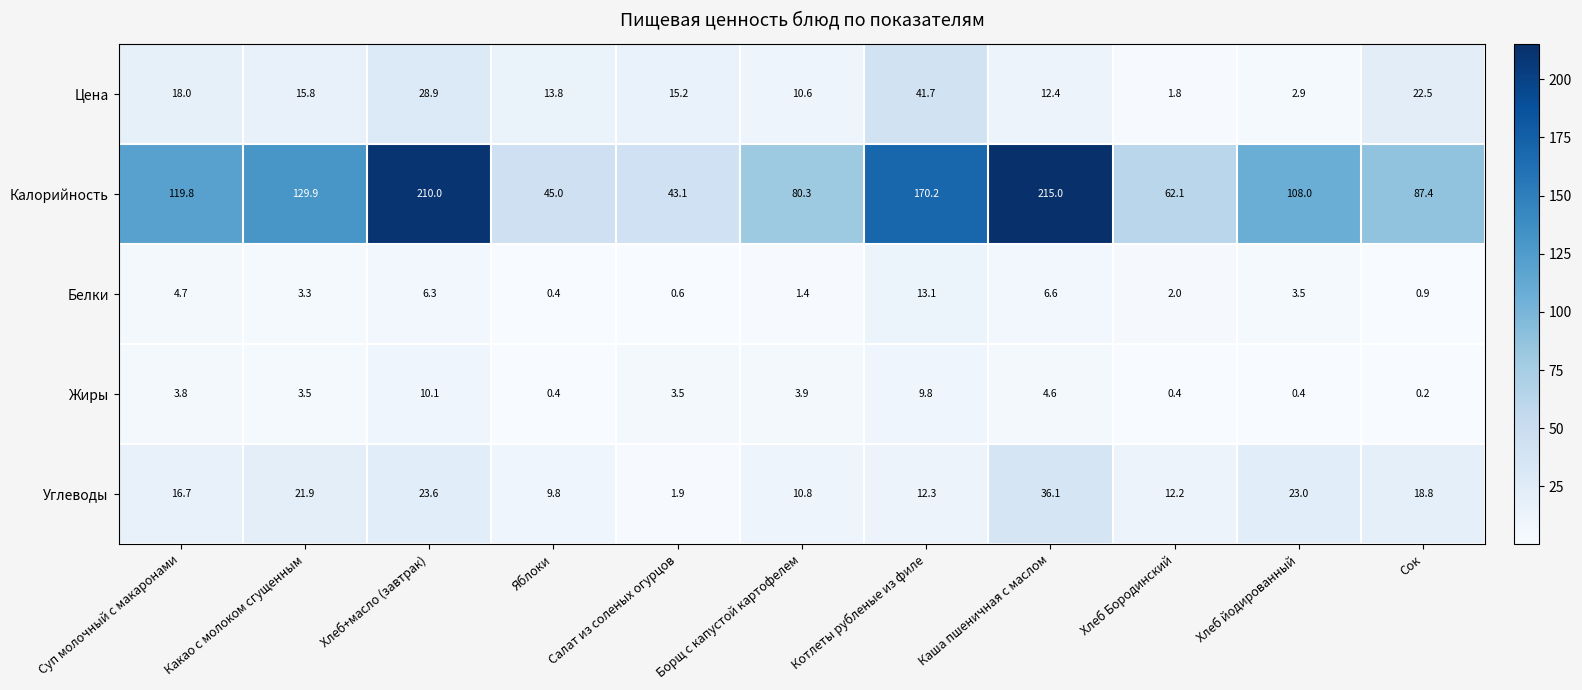

What is the total value across all series at Сок?

129.8